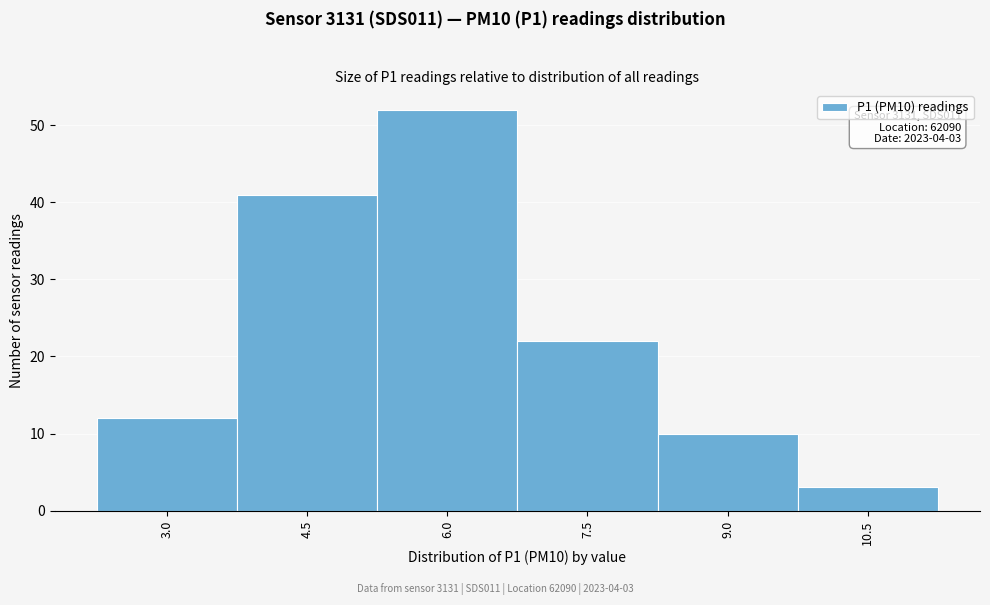

Reading left to right, list all the values displayed in this chart.

12	41	52	22	10	3